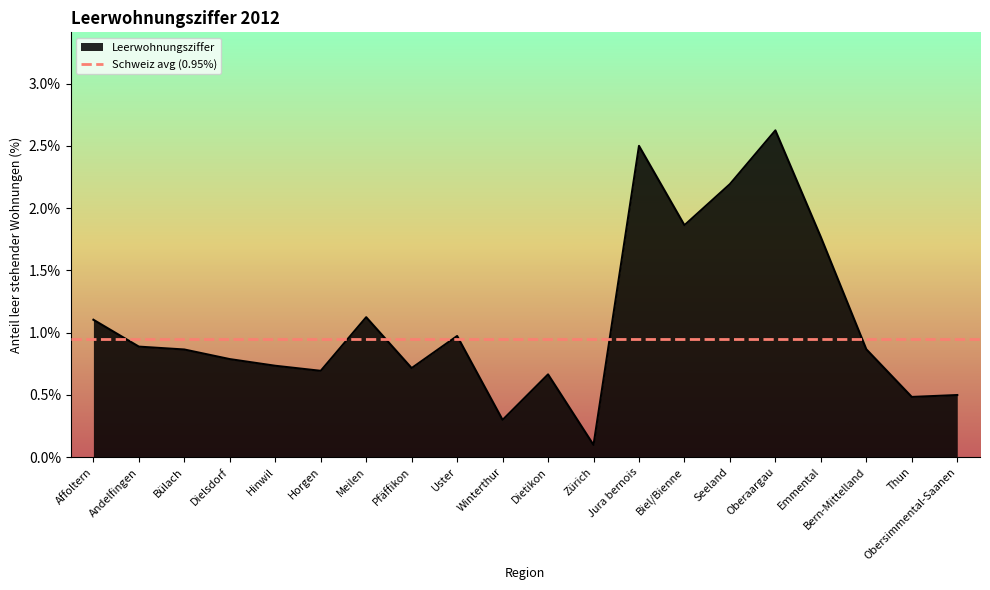

Where is the first local minimum?

Horgen